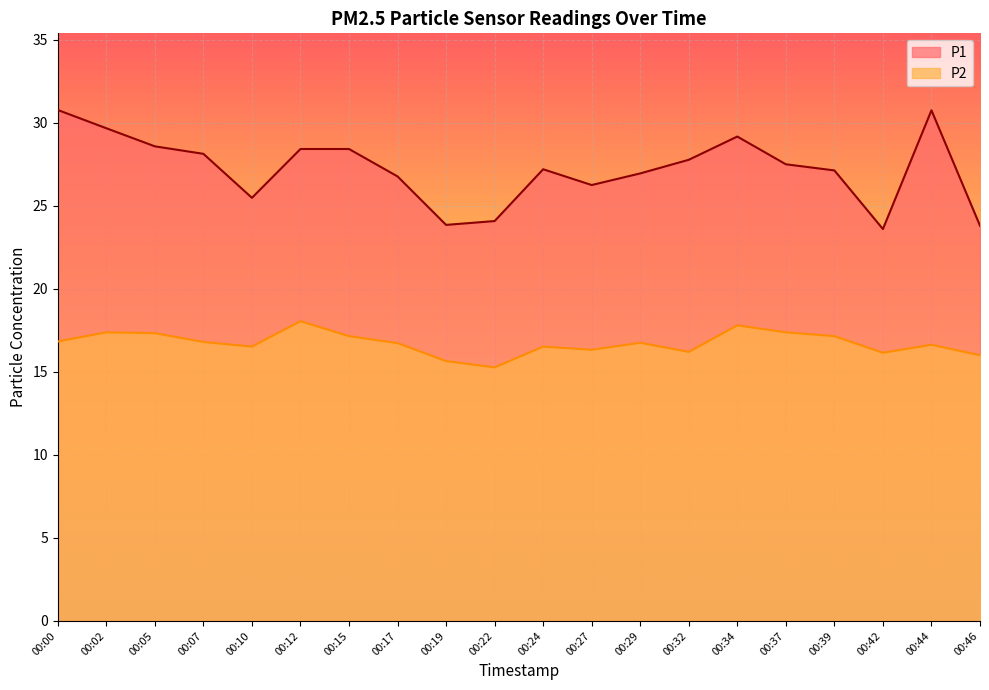

What is the maximum value for P2?

18.1